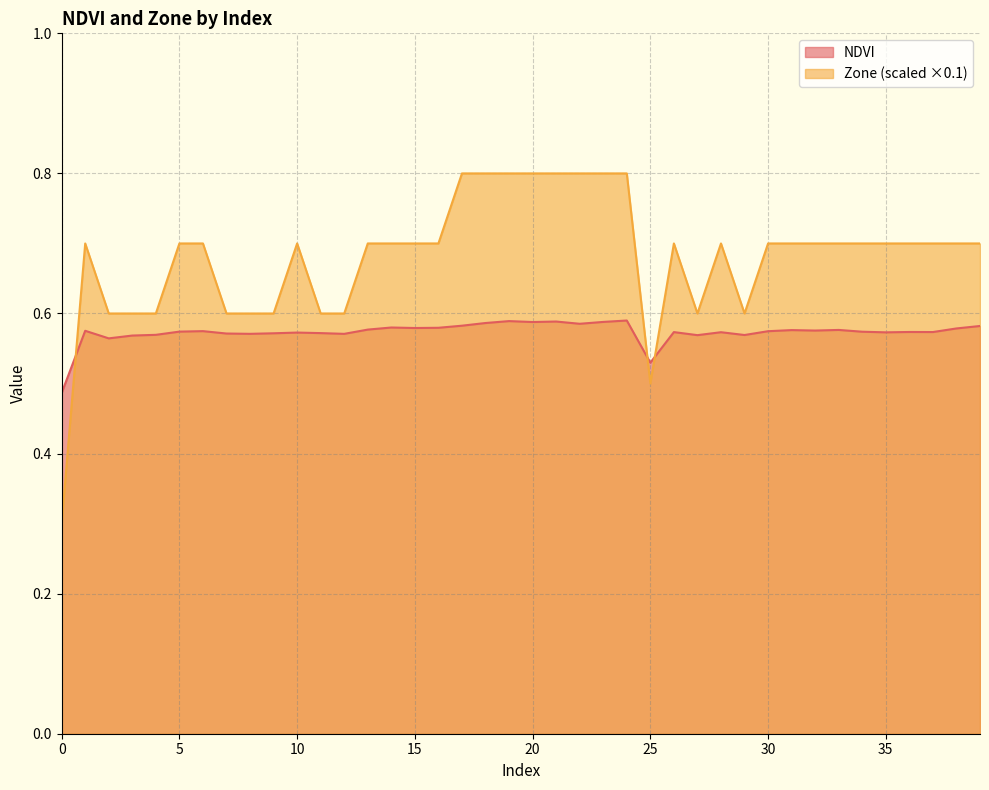

The Zone series shows 0.3 at 33. True or false?

False